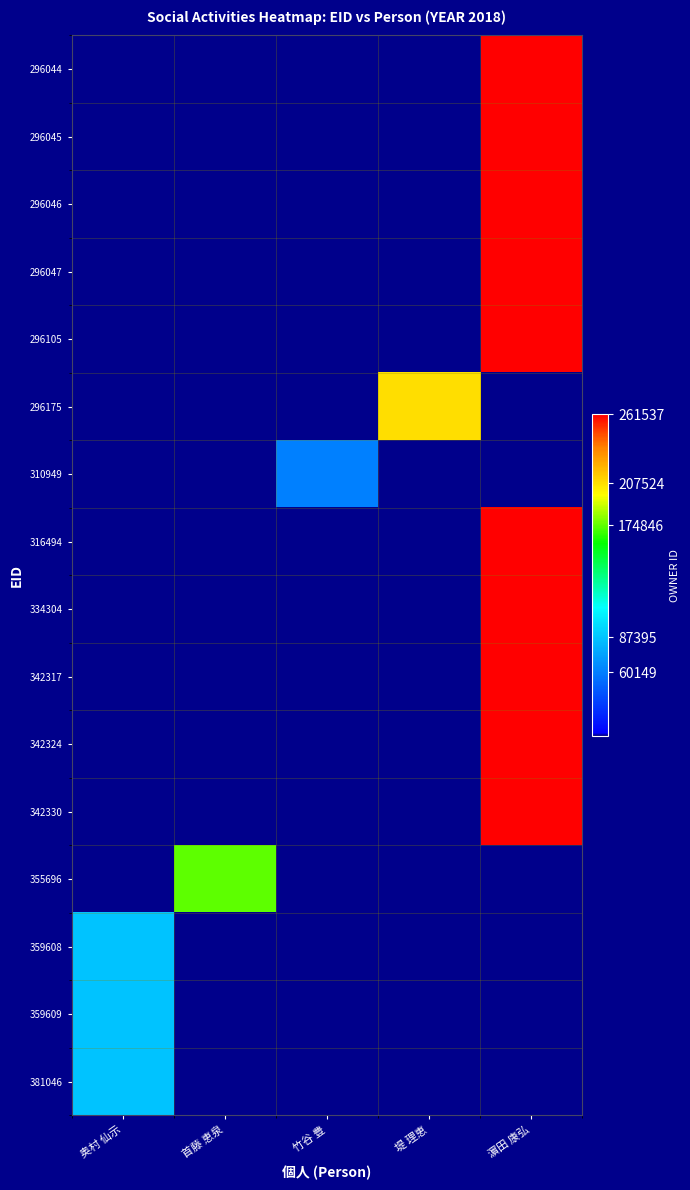

How many distinct data groups are displayed?

16